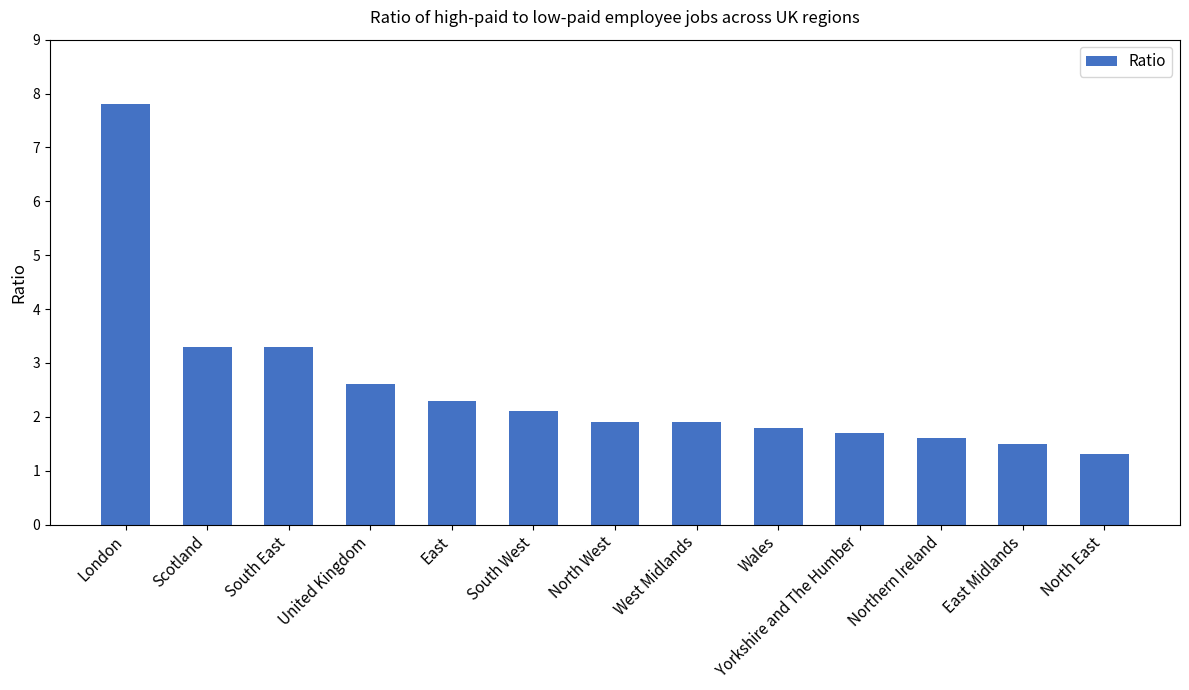

What is the change in value from London to West Midlands?

-5.9